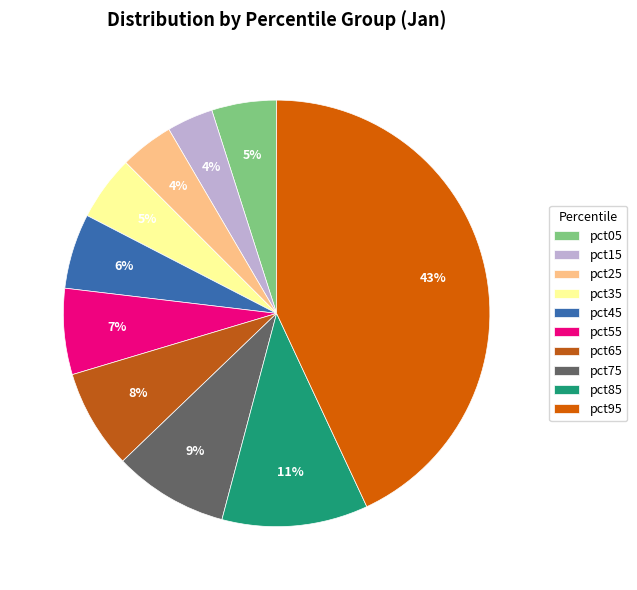

To the nearest percent, what is the average slice percentage?

10%